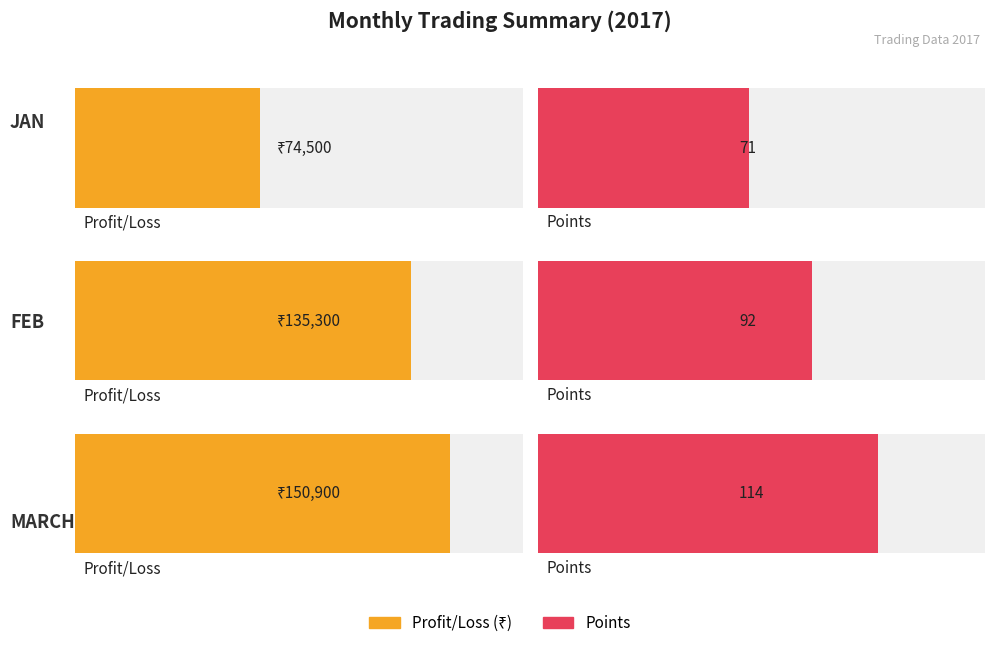

At which category does the chart reach its peak across all series?

MARCH